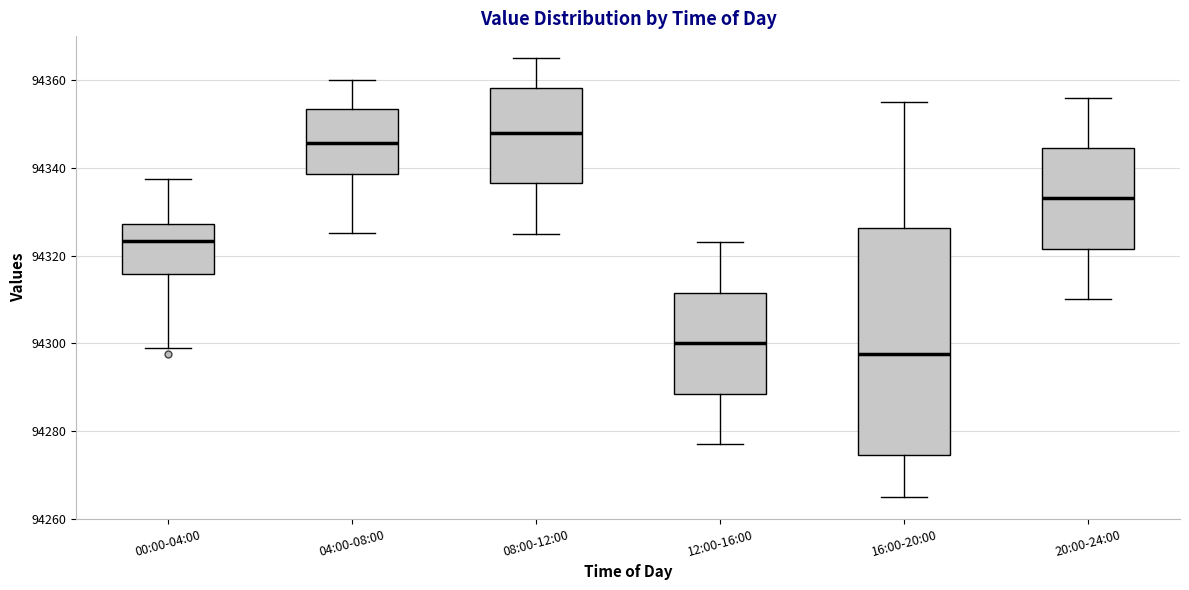

Where is the upper edge of the box for 20:00-24:00 on the y-axis? The values are not printed on the chart, so give them approximately, as read against the axis.

94344